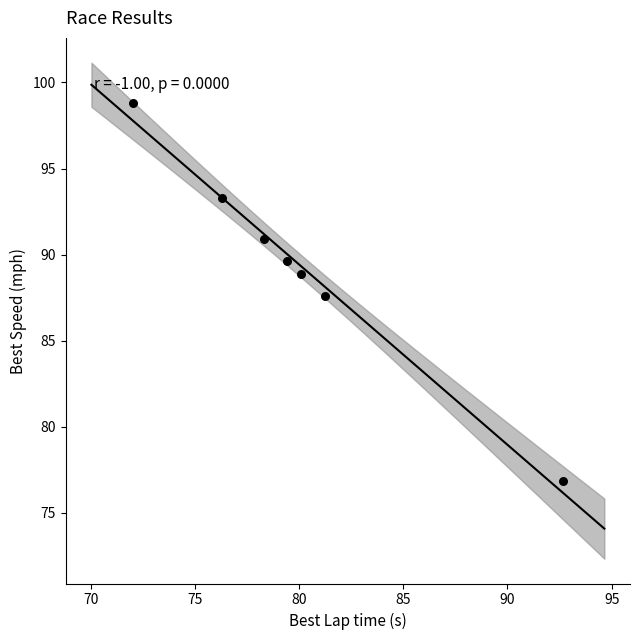

What is the range of Y values (max minus min)?

22.0